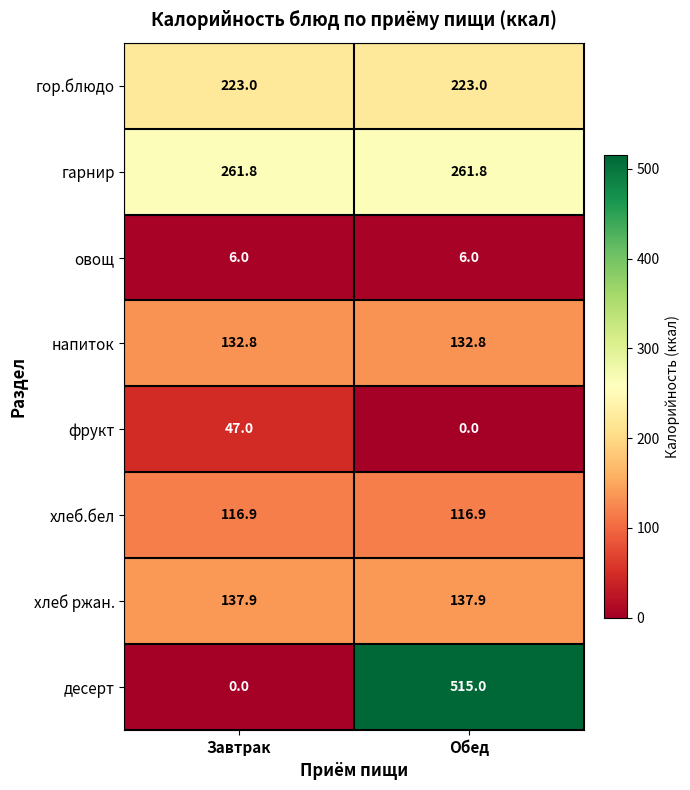

Which series has the largest range (max minus min)?

десерт